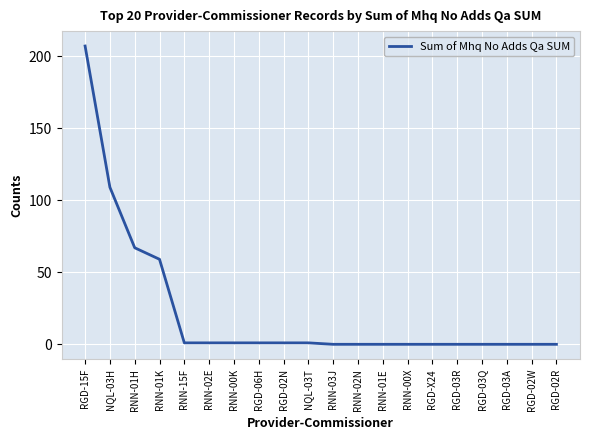

Which label corresponds to the largest value in the chart?

RGD-15F